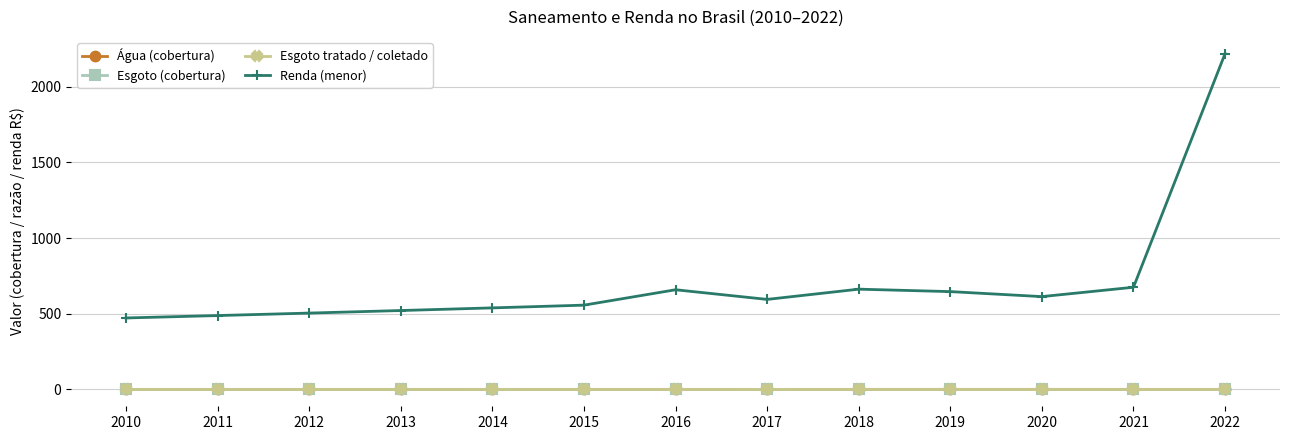

What is the maximum value shown in the chart?

2217.2